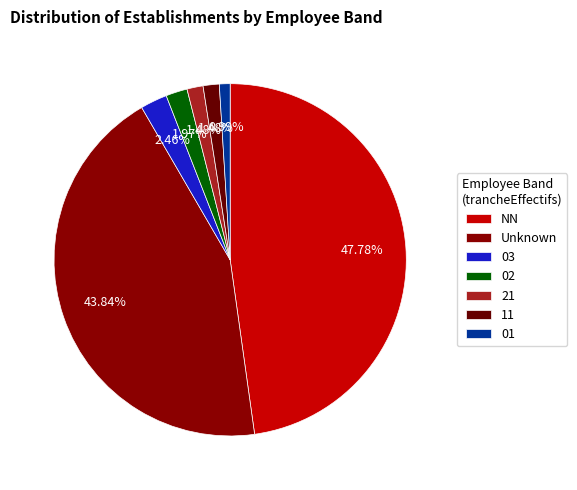

Approximately how many times larger is the value at 02 compared to 03?

0.8